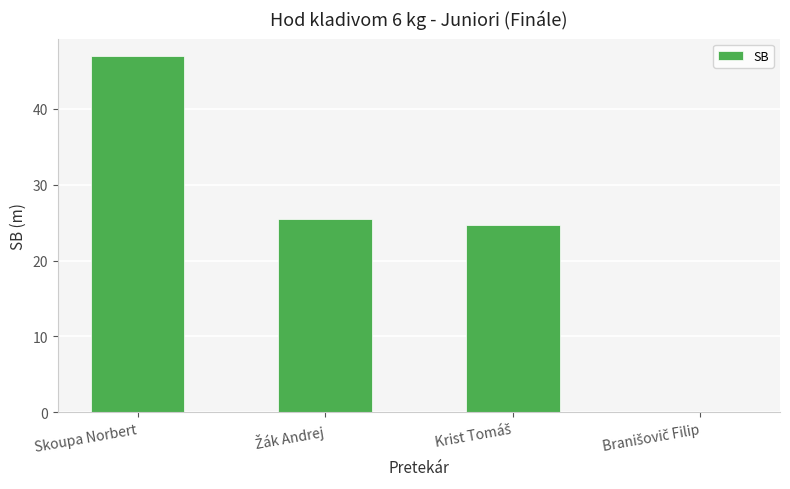

How many data points does each series have?

4